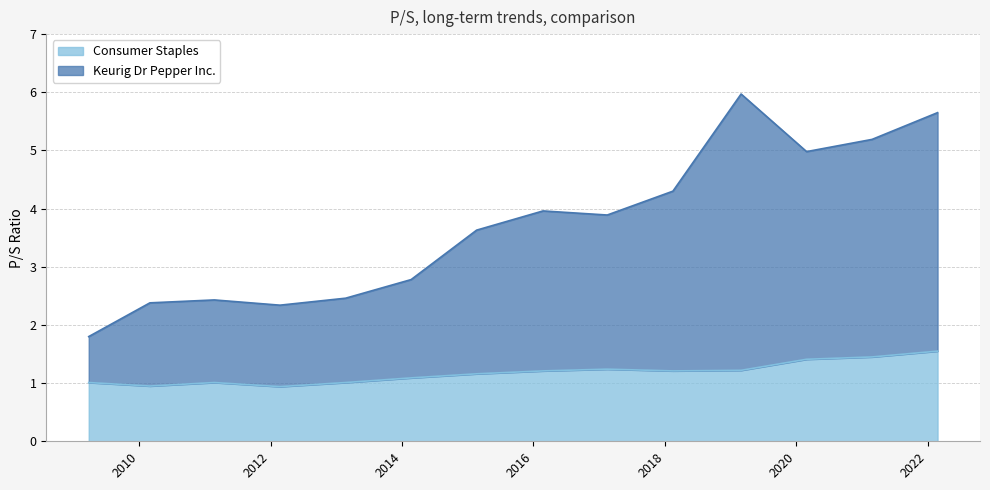

Reading left to right, list all the values displayed in this chart.

Keurig Dr Pepper Inc.: 1.8	2.4	2.4	2.3	2.5	2.8	3.6	4.0	3.9	4.3	6.0	5.0	5.2	5.6
Consumer Staples: 1.0	0.9	1.0	0.9	1.0	1.1	1.2	1.2	1.2	1.2	1.2	1.4	1.4	1.6